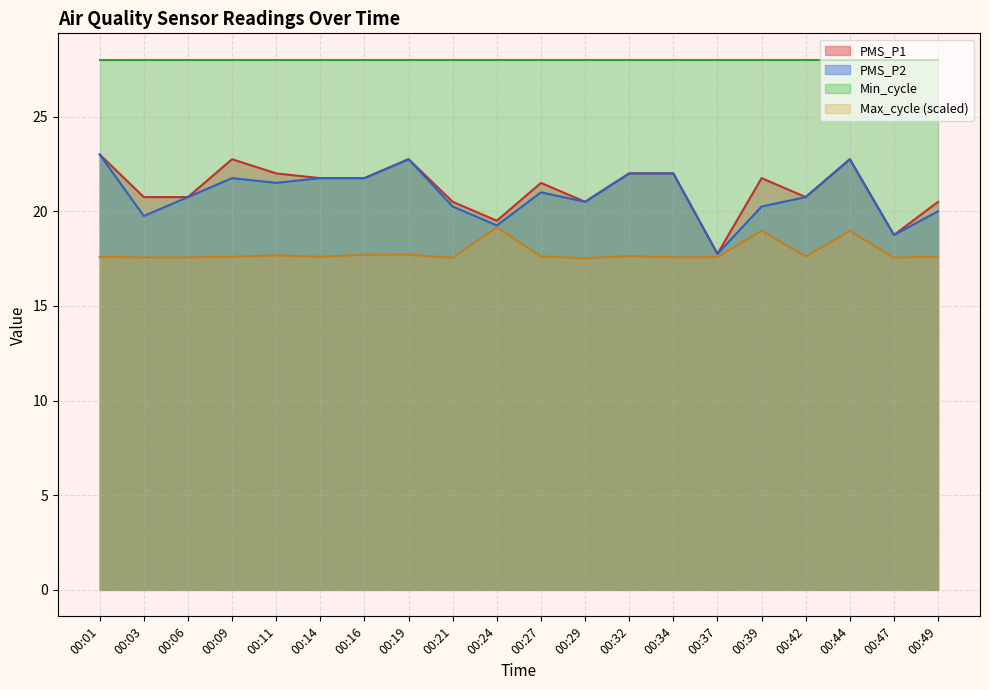

Which series has the largest range (max minus min)?

PMS_P1